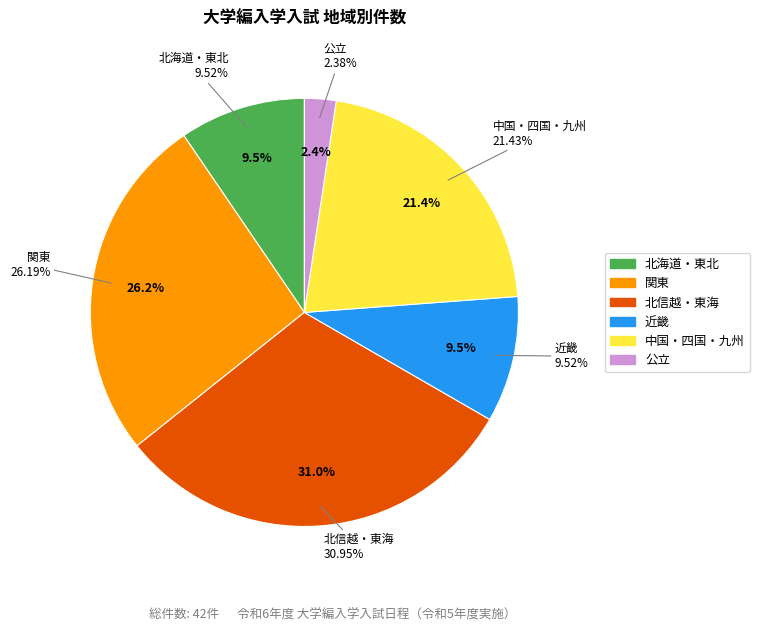

Count the number of slices in the pie.

6